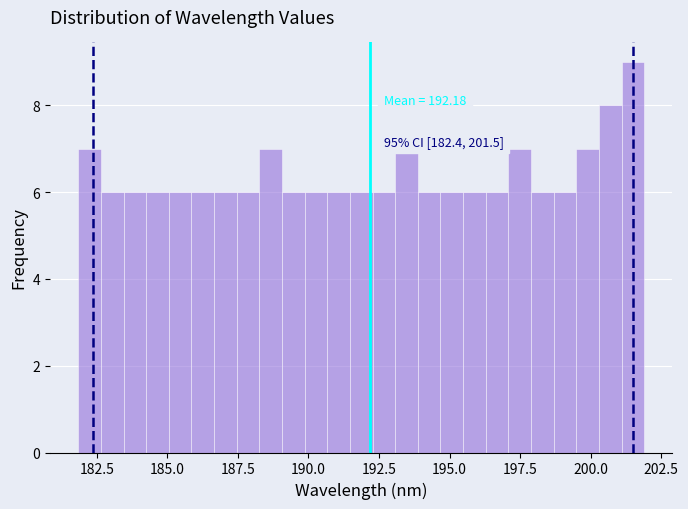

Around what value on the x-axis is the tallest bar? Give the approximate position of its centre, as read against the axis.

201.5